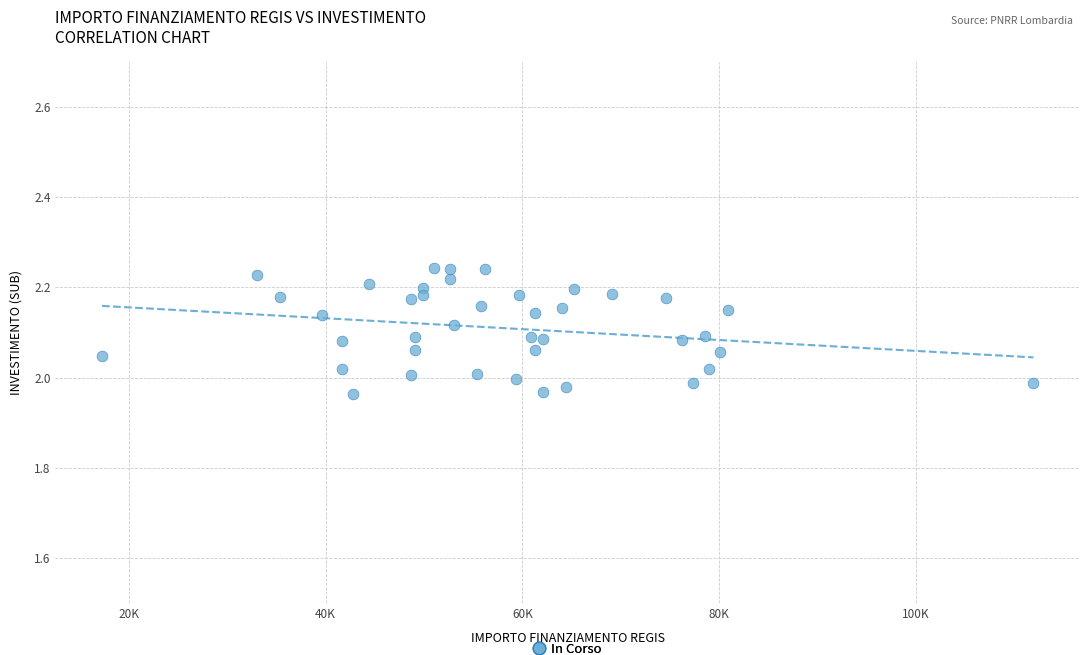

What is the range of X values (max minus min)?

94665.7